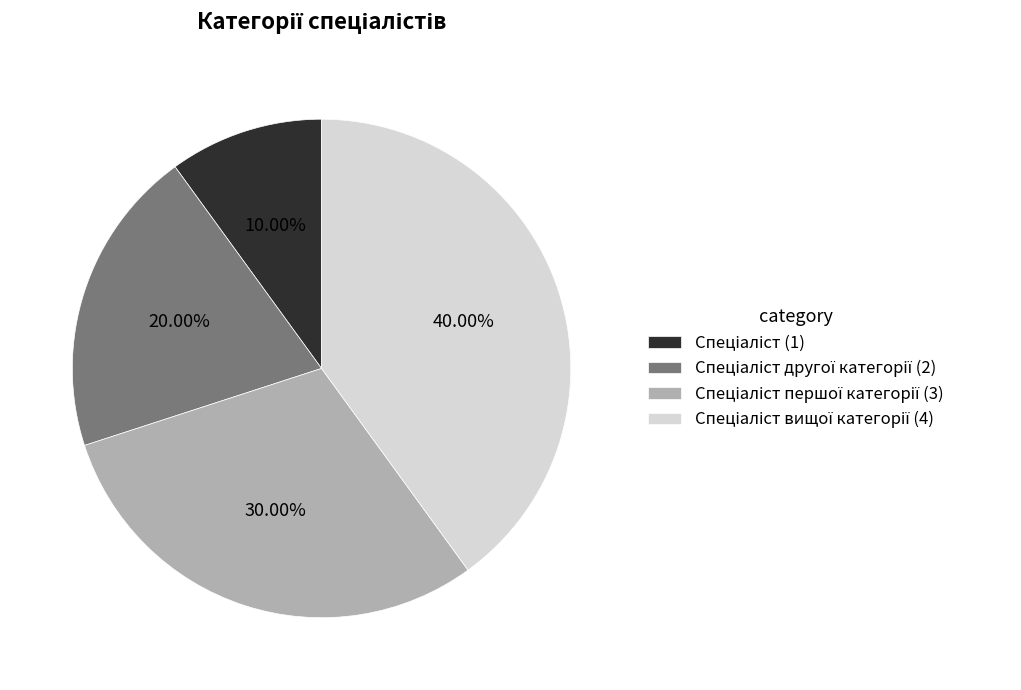

Is there any slice that represents more than half of the pie?

No